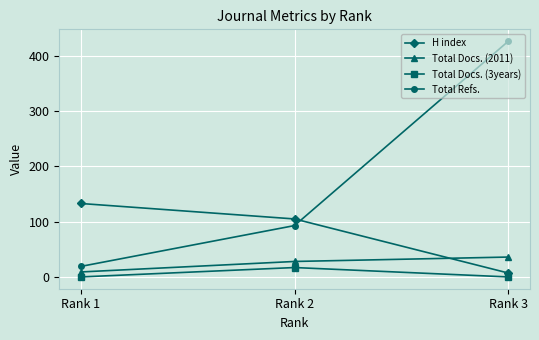

Reading left to right, extract all data points from this chart.

H index: Rank 1=133	Rank 2=105	Rank 3=7
Total Docs. (2011): Rank 1=9	Rank 2=28	Rank 3=36
Total Docs. (3years): Rank 1=0	Rank 2=17	Rank 3=0
Total Refs.: Rank 1=19	Rank 2=93	Rank 3=427